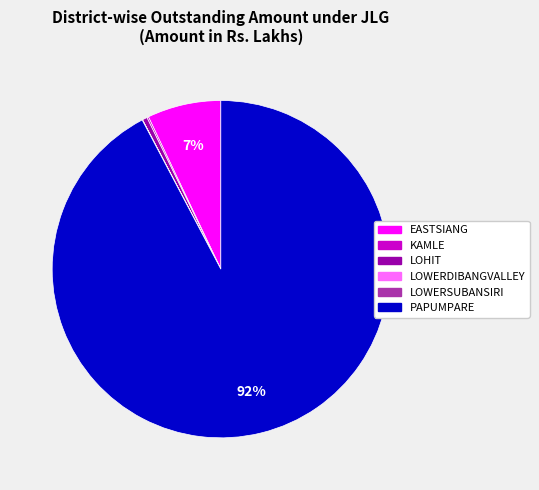

To the nearest percent, what is the average slice percentage?

17%